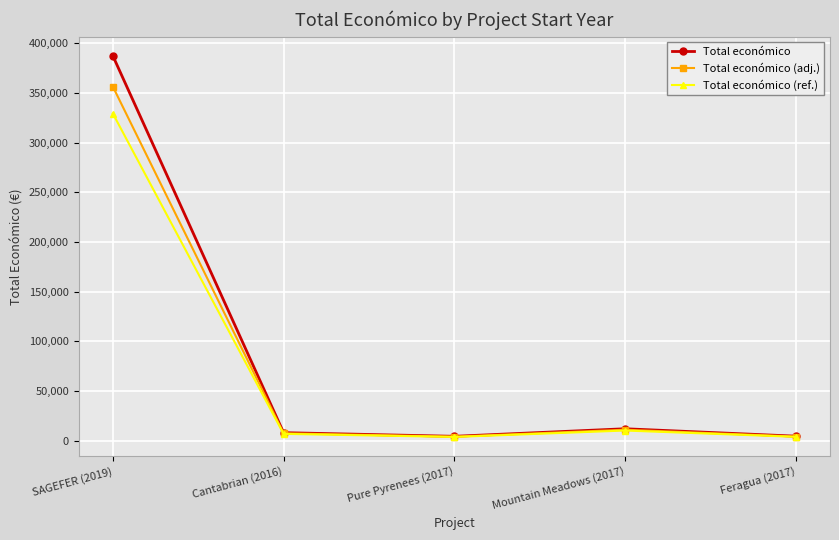

True or false: Total económico has a value of 7980.0 at Cantabrian (2016).

True